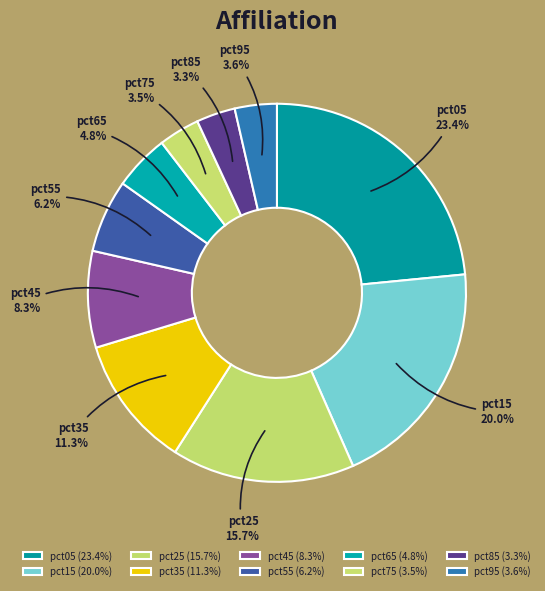

What is the total percentage of pct05 and pct55?

29.7%